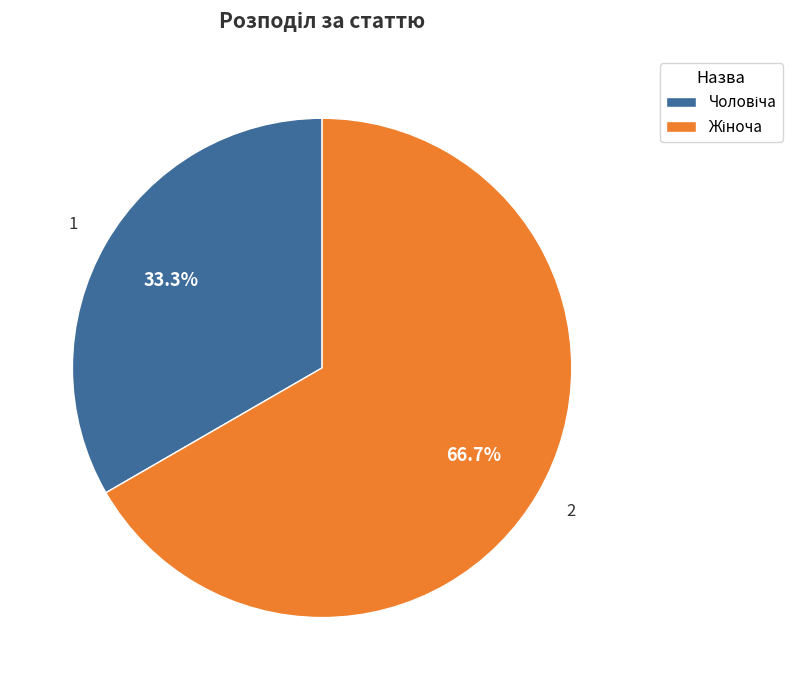

Count the number of slices in the pie.

2